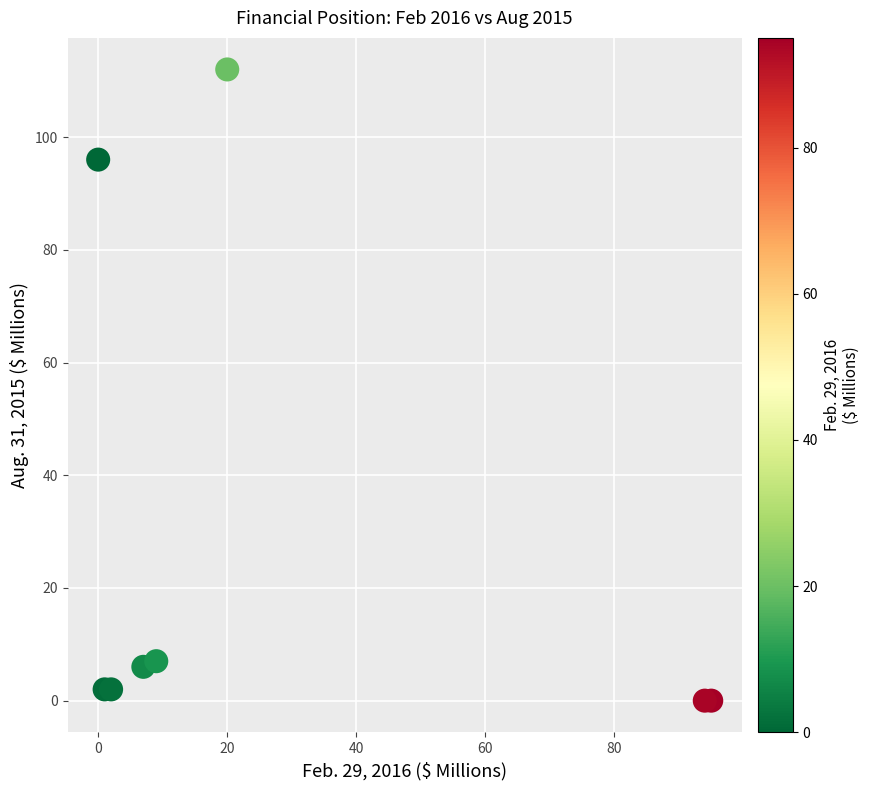

What Y value in the scatter plot is closest to 56?

96